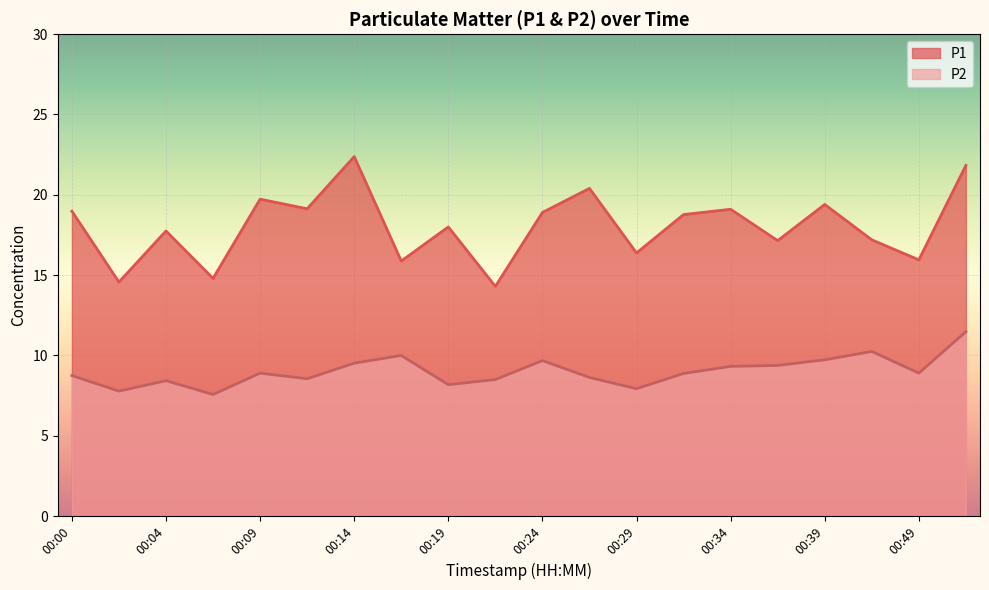

Reading left to right, what are all the values shown in this chart?

P1: 00:00=19.0	00:02=14.6	00:04=17.8	00:07=14.8	00:09=19.7	00:12=19.1	00:14=22.4	00:17=15.9	00:19=18.0	00:22=14.3	00:24=18.9	00:27=20.4	00:29=16.4	00:31=18.8	00:34=19.1	00:36=17.1	00:39=19.4	00:41=17.2	00:49=15.9	00:52=21.8
P2: 00:00=8.8	00:02=7.8	00:04=8.4	00:07=7.6	00:09=8.9	00:12=8.6	00:14=9.5	00:17=10.0	00:19=8.2	00:22=8.5	00:24=9.7	00:27=8.6	00:29=7.9	00:31=8.9	00:34=9.3	00:36=9.4	00:39=9.7	00:41=10.2	00:49=8.9	00:52=11.5